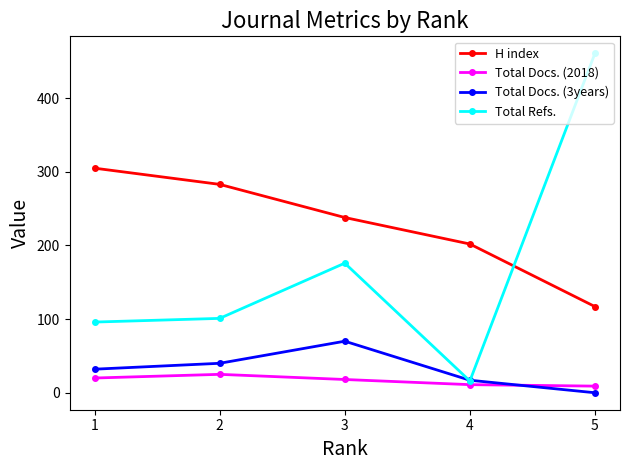

List the series in order of their peak value, lowest first.

Total Docs. (2018), Total Docs. (3years), H index, Total Refs.